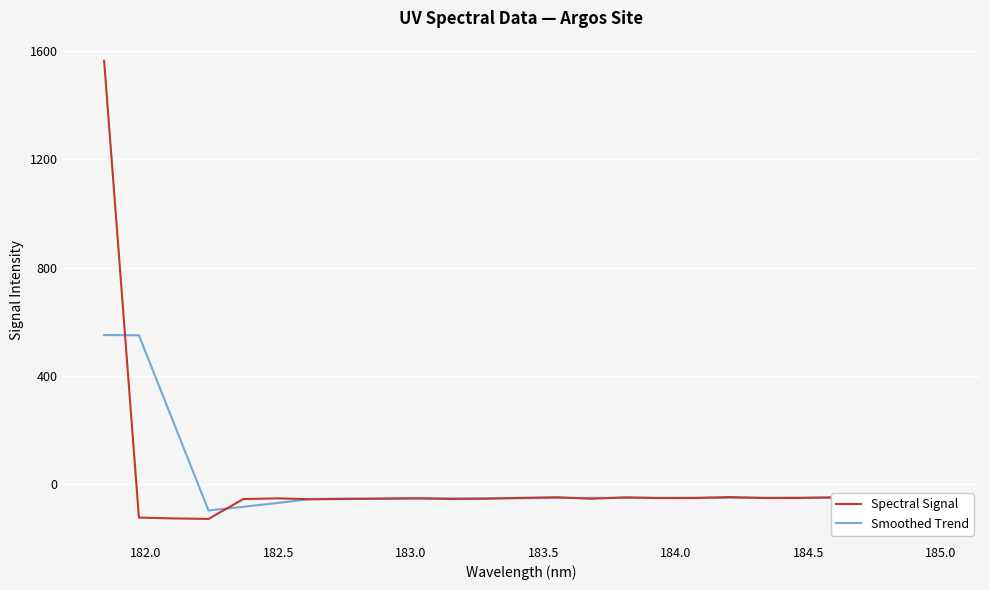

Rank the series by their maximum value, from highest to lowest.

Spectral Signal, Smoothed Trend